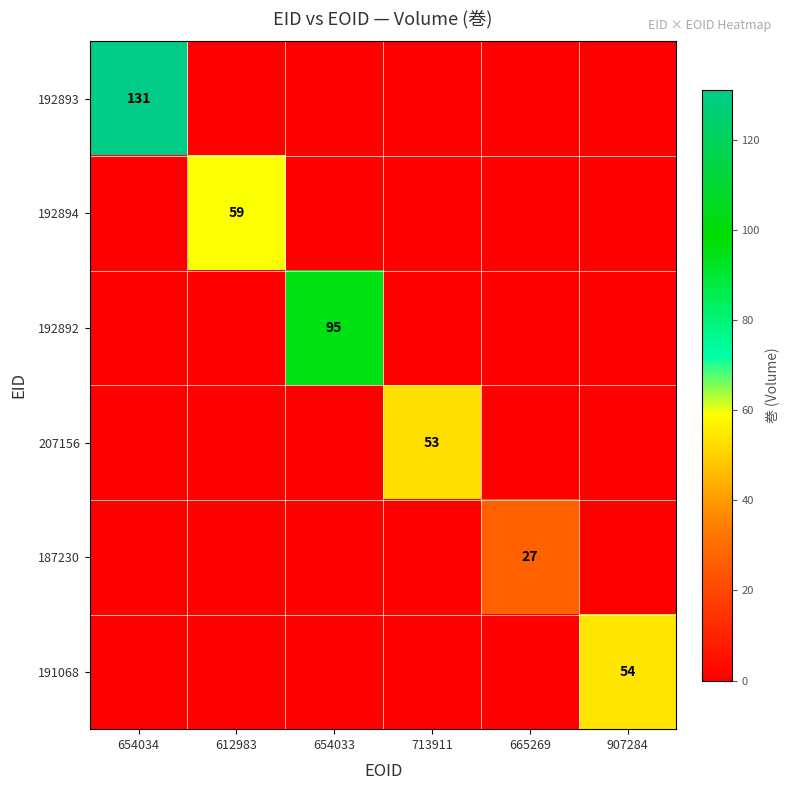

At 654034, list the series in order from largest to smallest.

192893, 192894, 192892, 207156, 187230, 191068